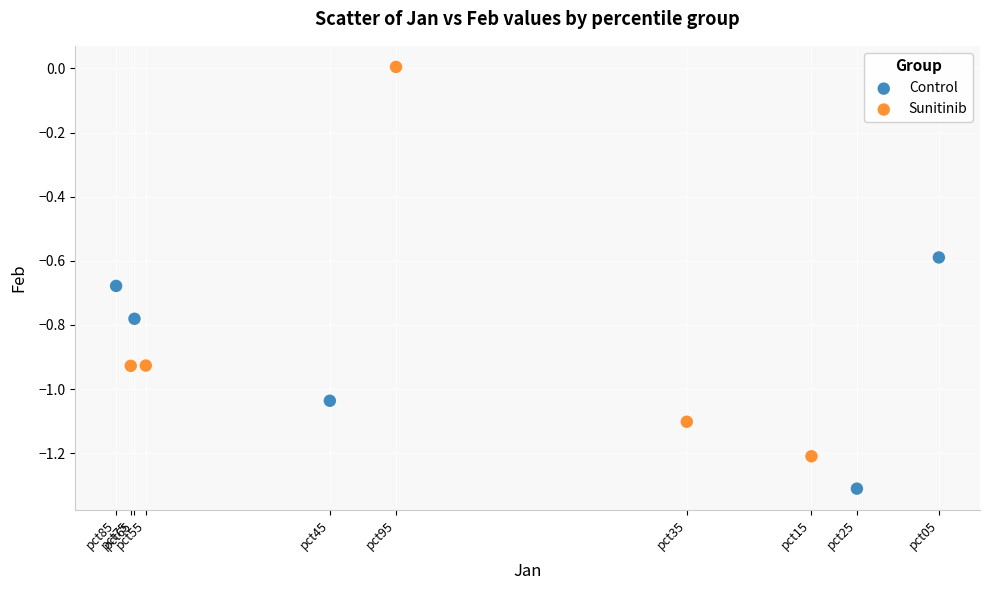

Which series has the largest Y range (max minus min)?

Sunitinib